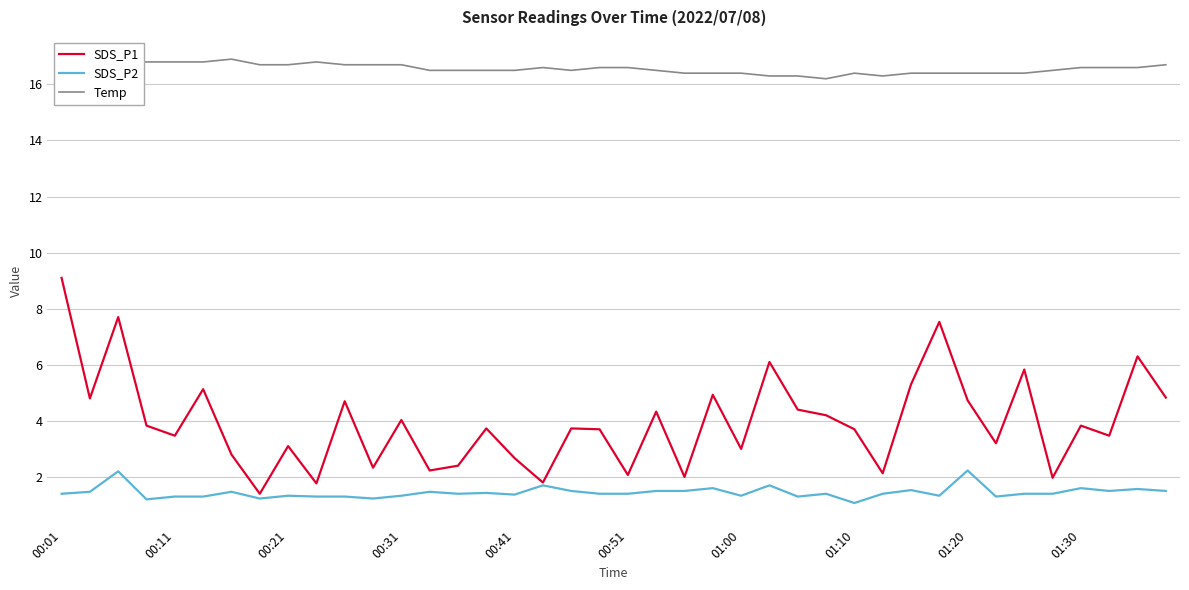

How many lines are shown in the chart?

3